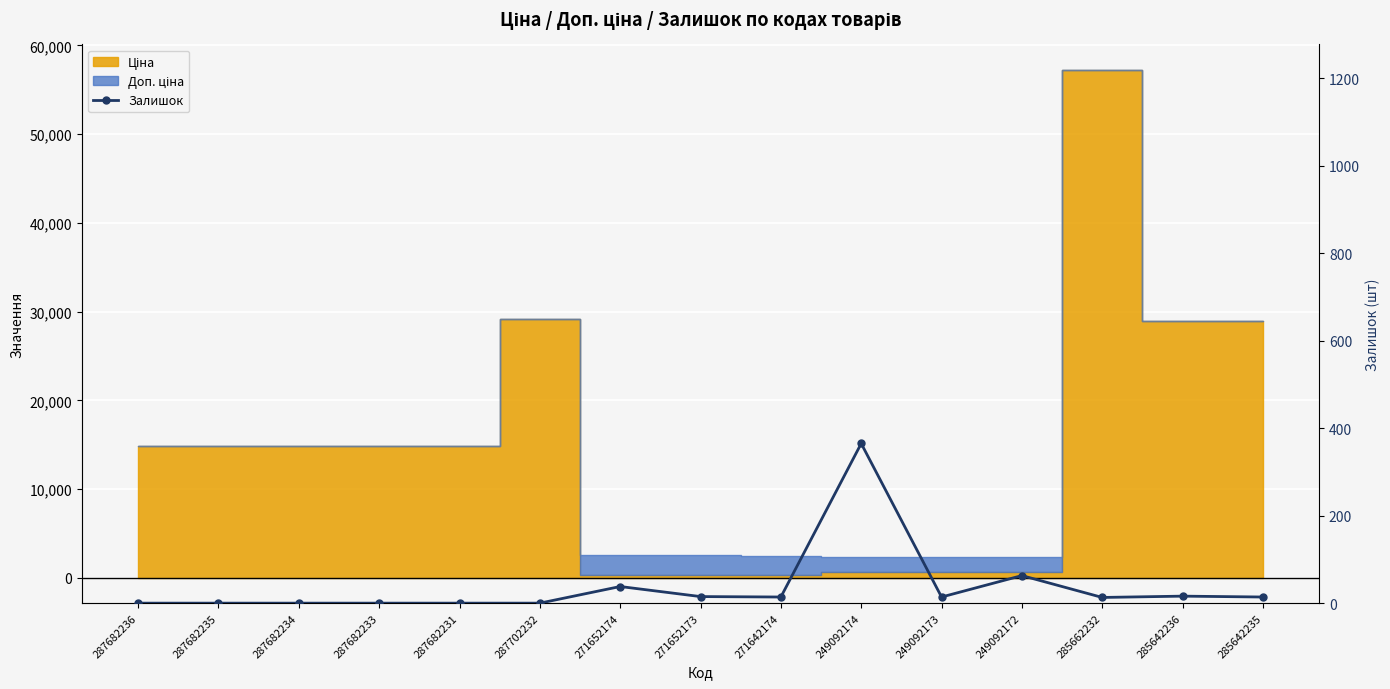

The value at 285642236 is 25. True or false?

False